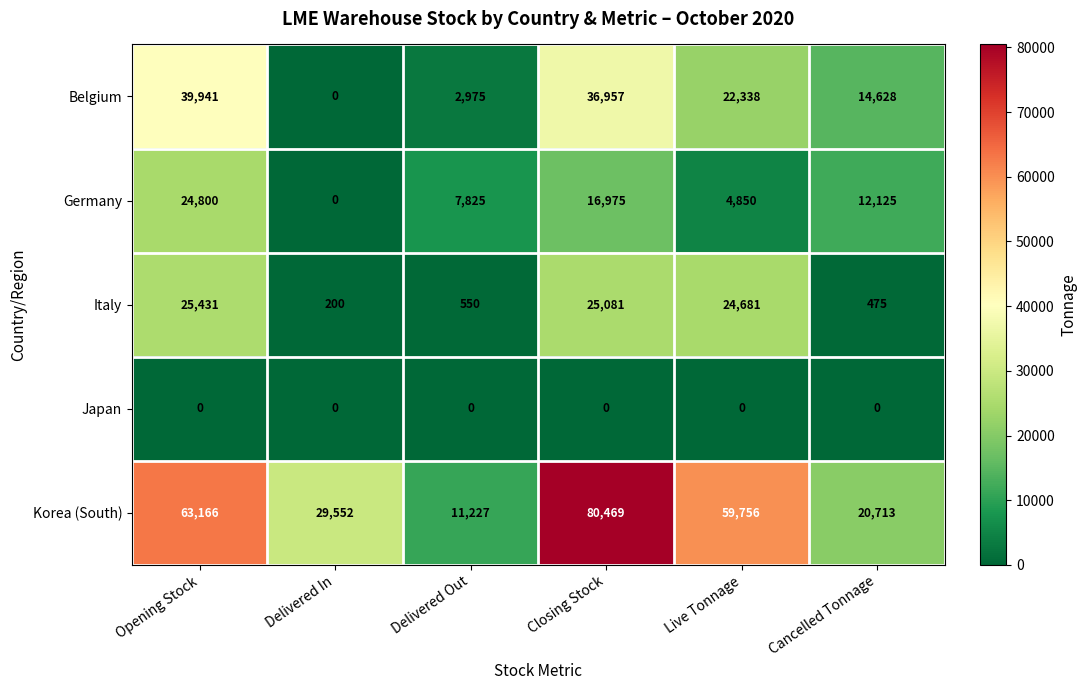

Which series changed the most between Delivered In and Cancelled Tonnage?

Belgium